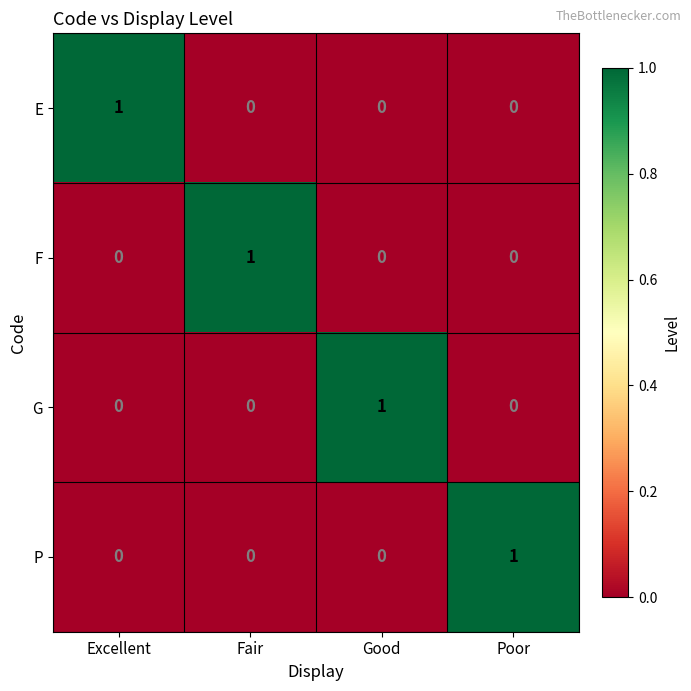

At how many categories does at least one series exceed 0?

4